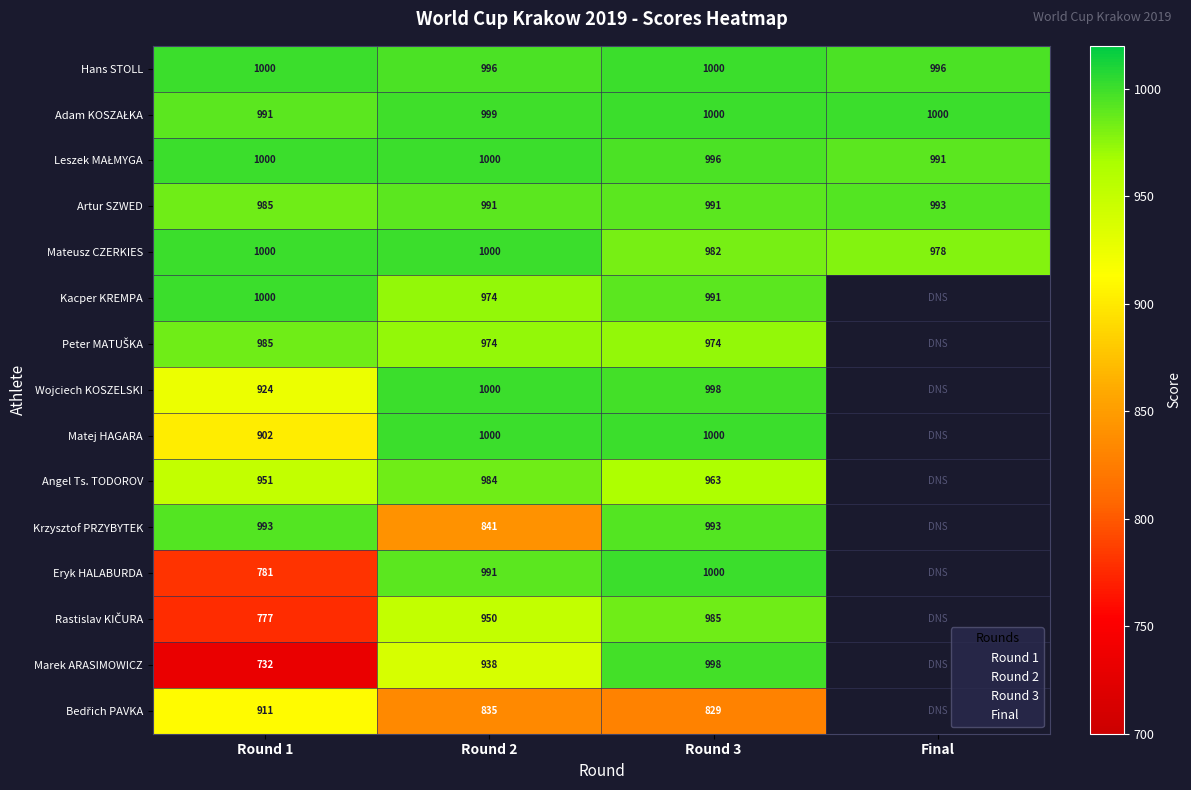

What is the approximate value of Adam KOSZAŁKA at Round 1?

991.2